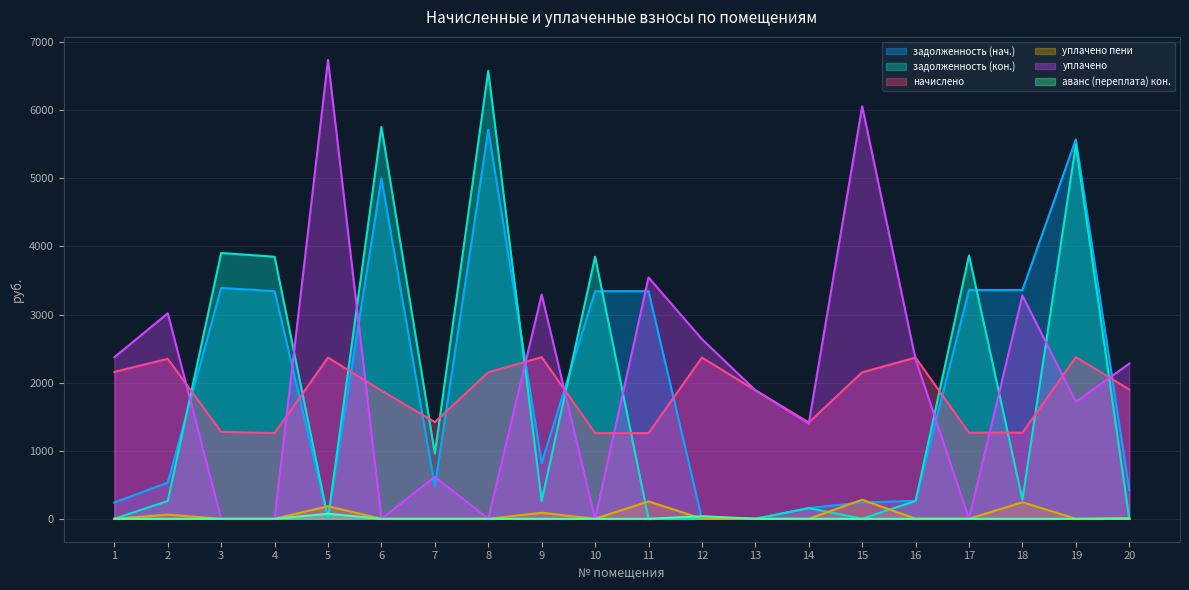

How many values in the задолженность (нач.) series exceed 819?

10